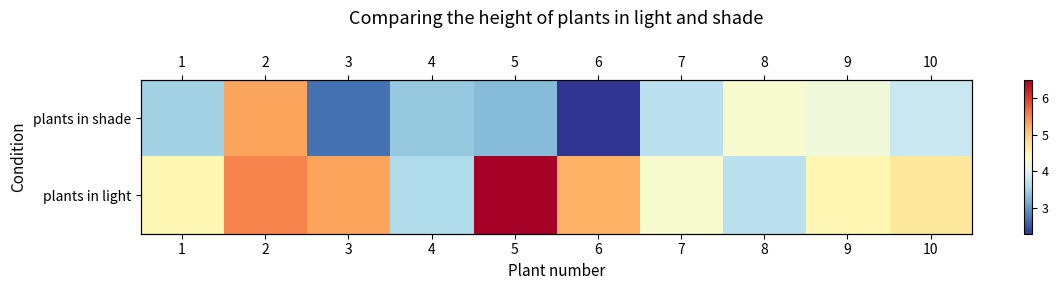

At which label does plants in shade first exceed 3?

1